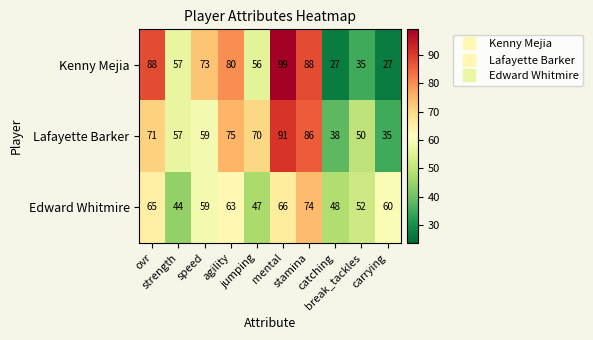

What is the greatest value displayed?

99